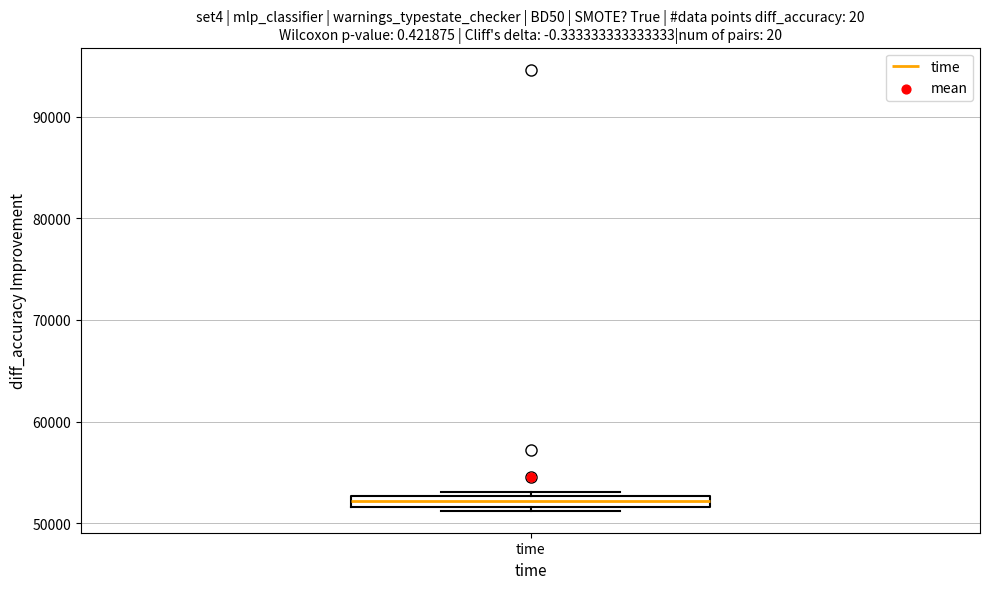

Where is the upper edge of the box for time on the y-axis? The values are not printed on the chart, so give them approximately, as read against the axis.

53000